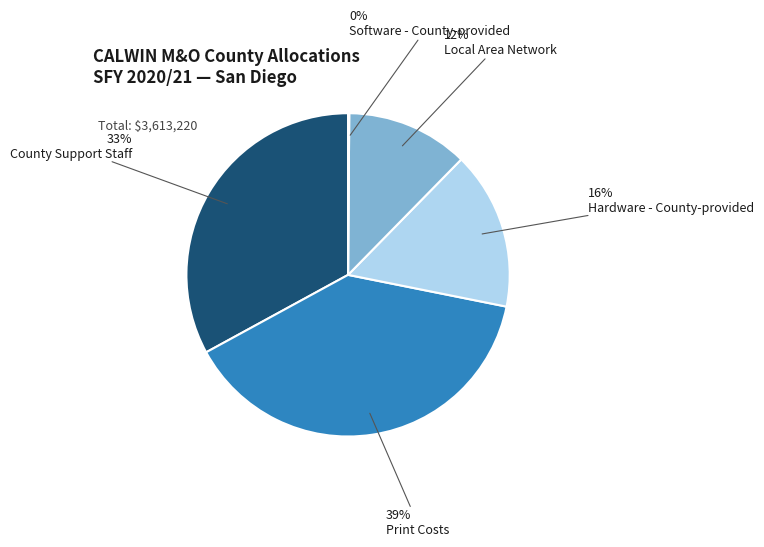

To the nearest percent, what is the difference between the Hardware - County-provided and County Support Staff slice percentages?

17%